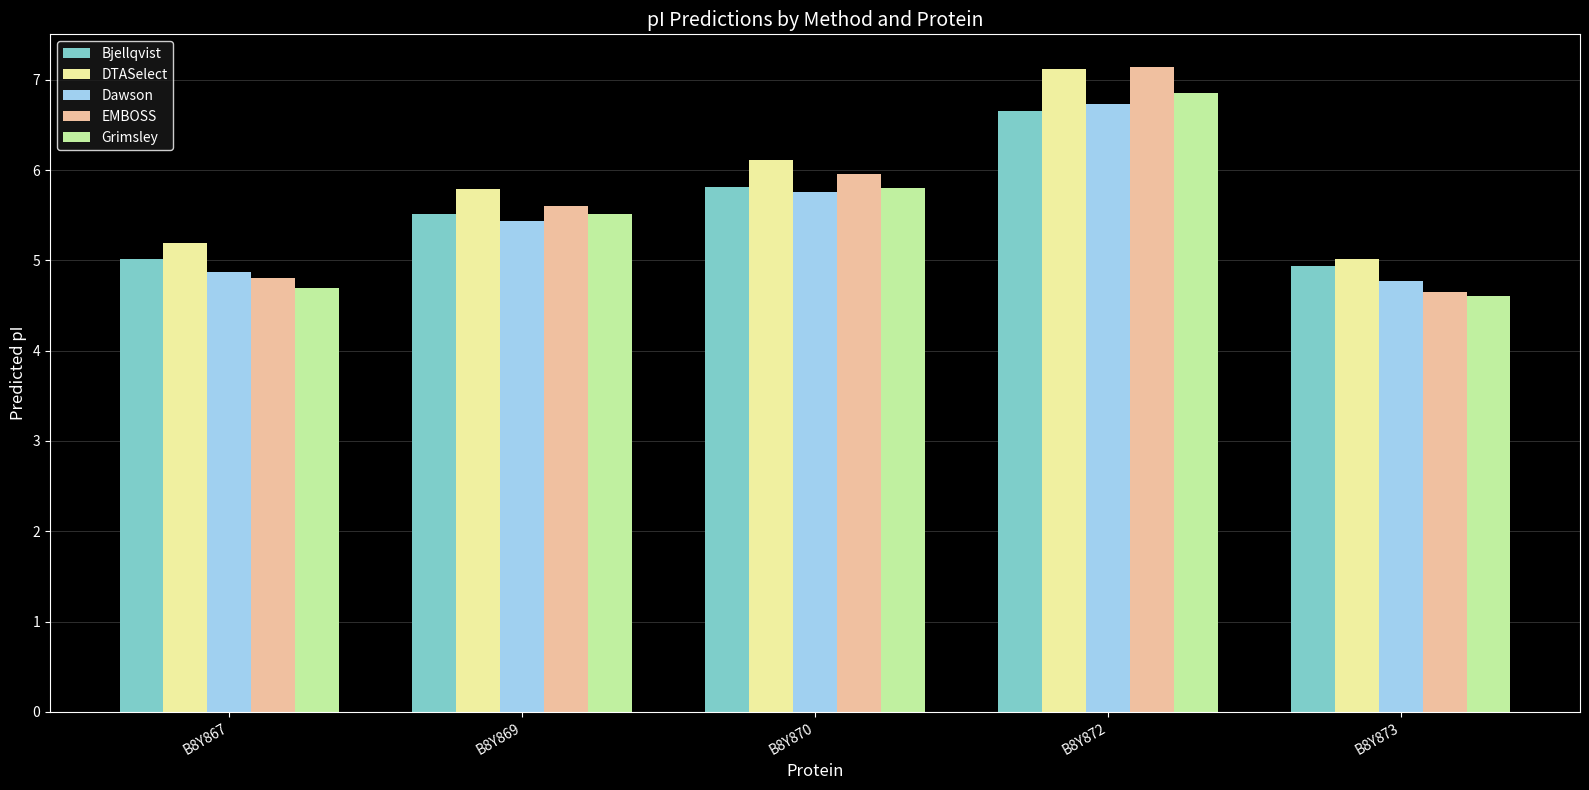

Which series has the largest range (max minus min)?

EMBOSS